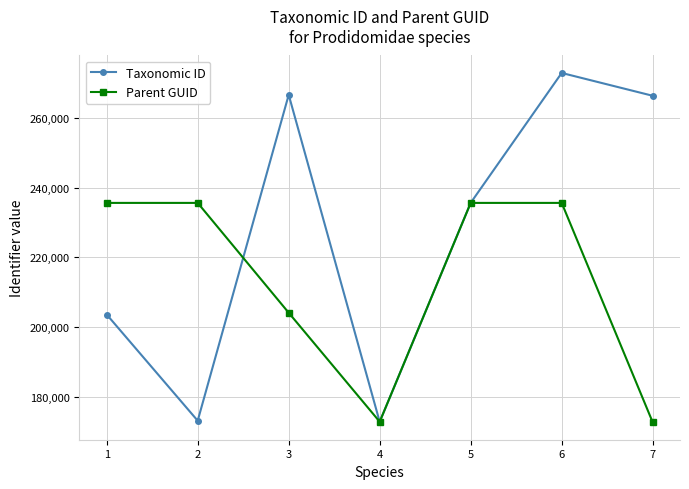

What is the smallest value displayed?

172620